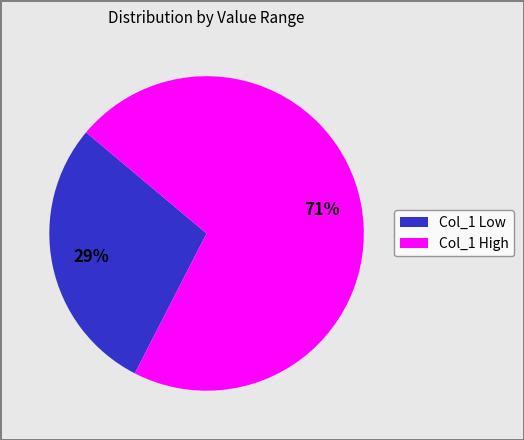

To the nearest percent, what is the average slice percentage?

50%